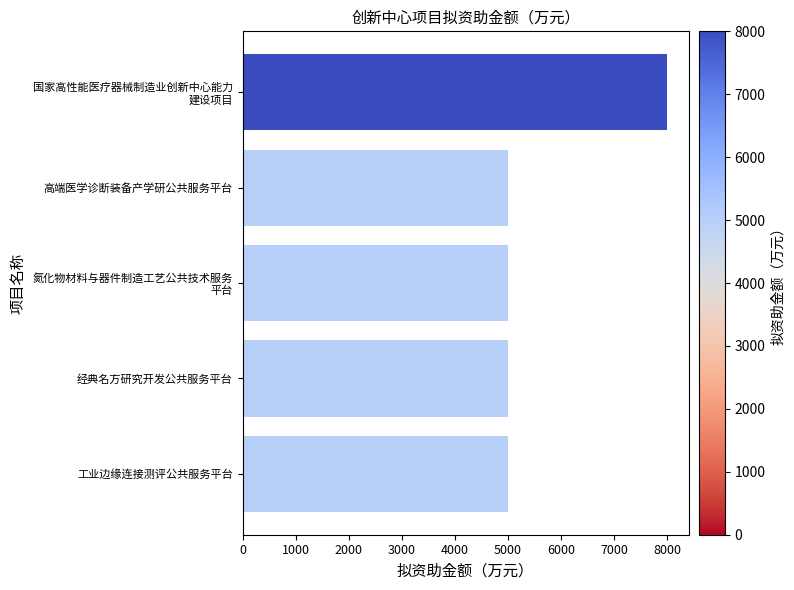

Reading top to bottom, extract all data points from this chart.

8000	5000	5000	5000	5000